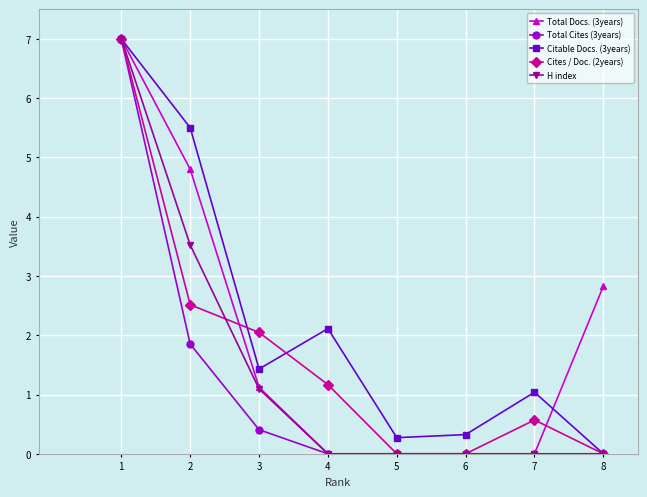

What is the spread (max minus min) of values at 8?

2.8